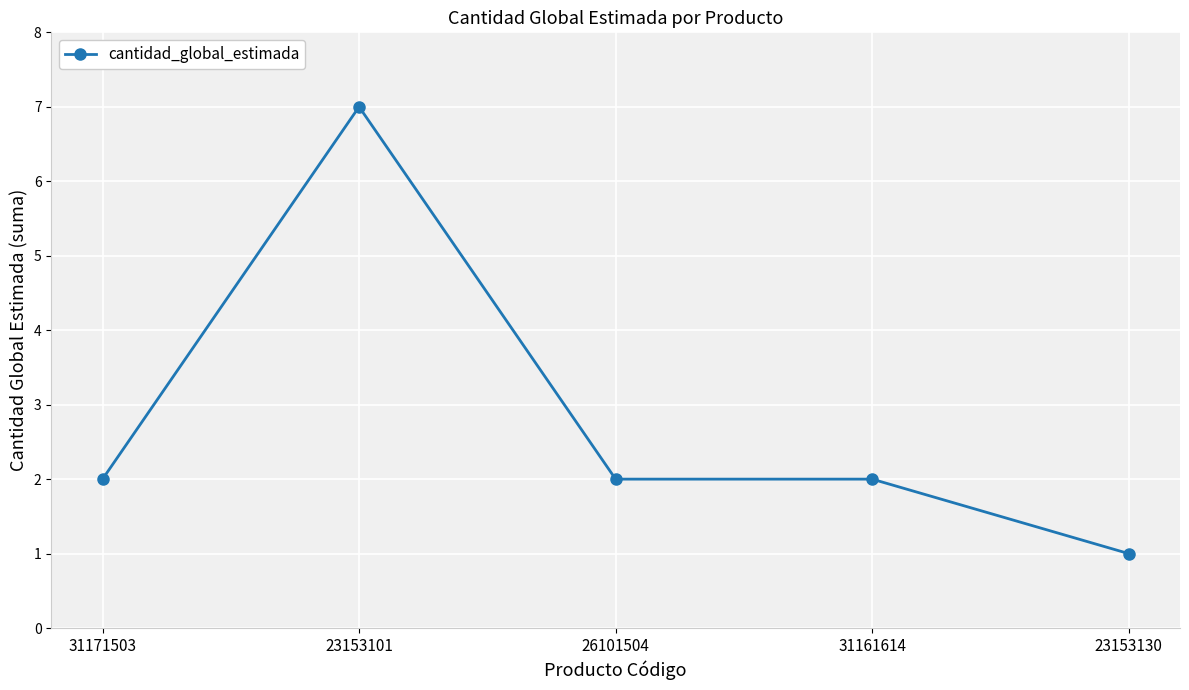

Count the number of categories in the chart.

5